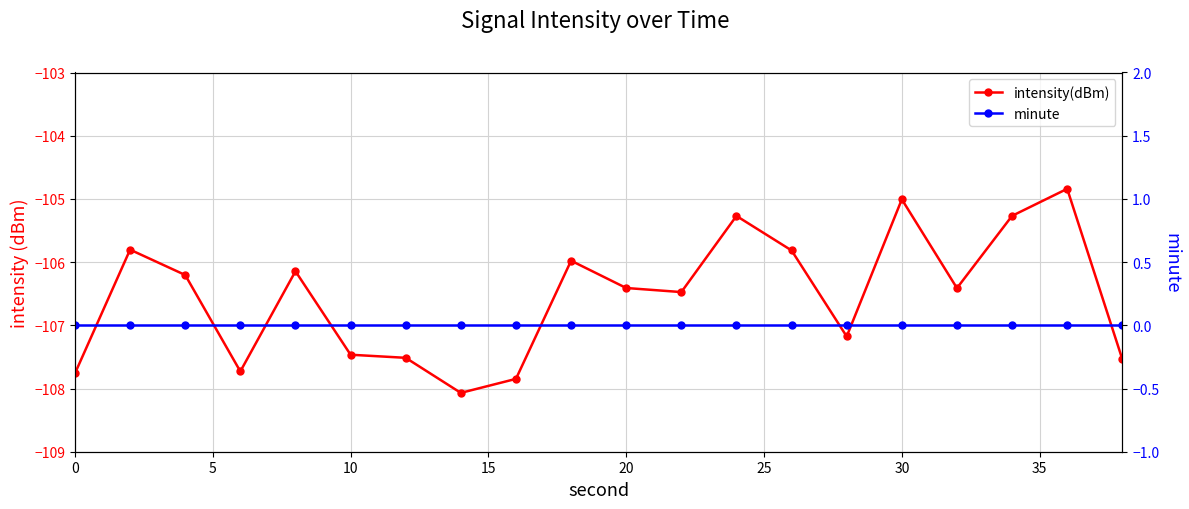

Which series has the largest range (max minus min)?

intensity(dBm)